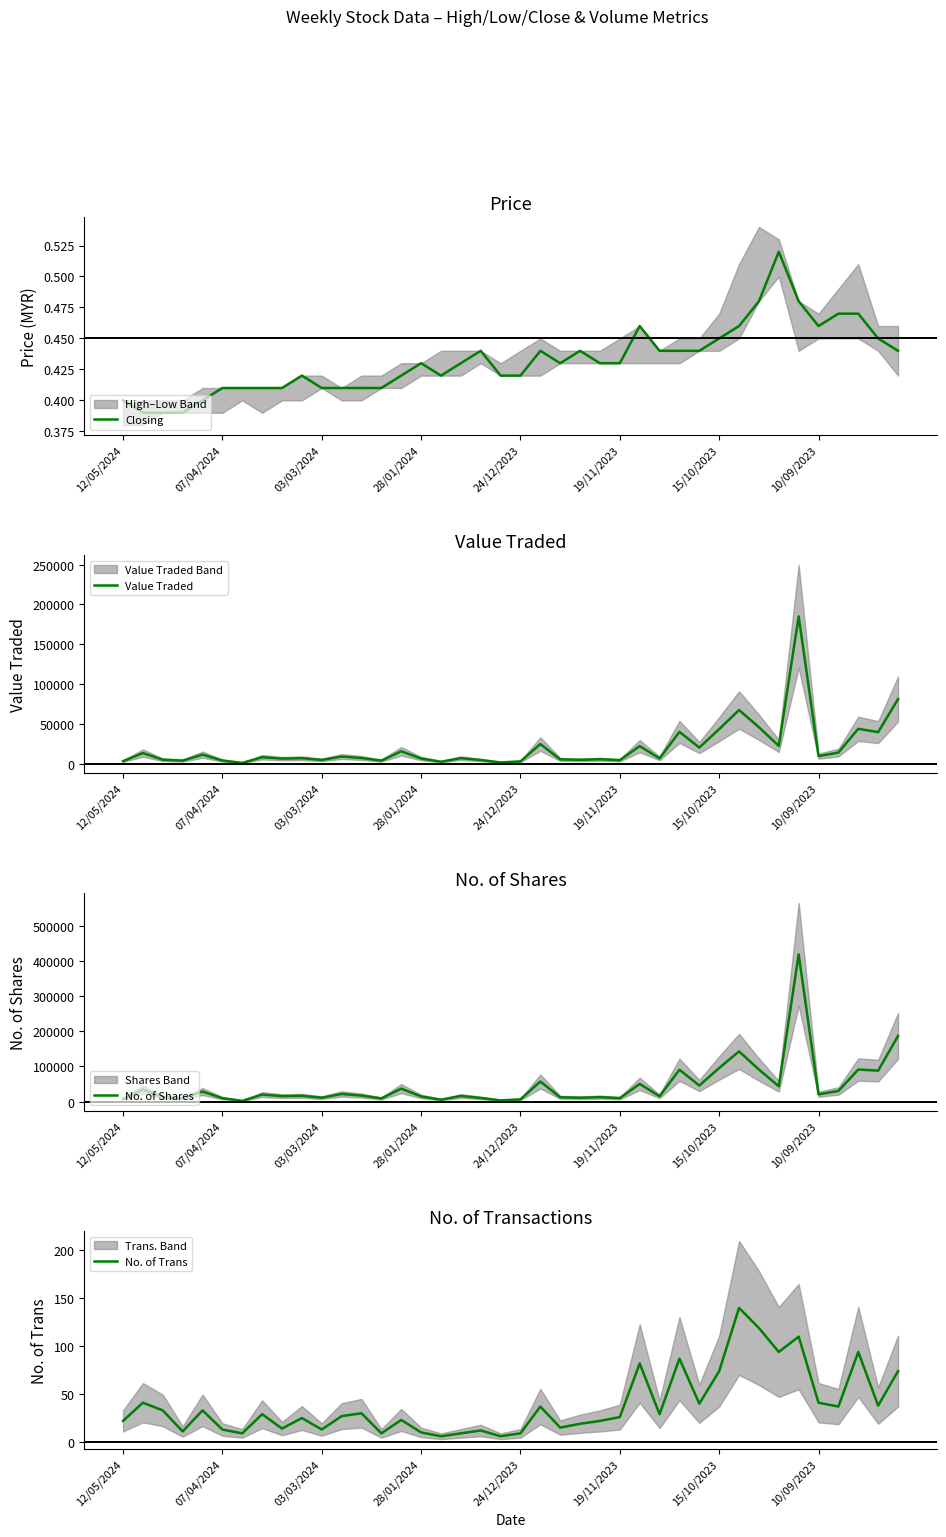

Is it true that Closing equals 0.6 at 07/04/2024?

False